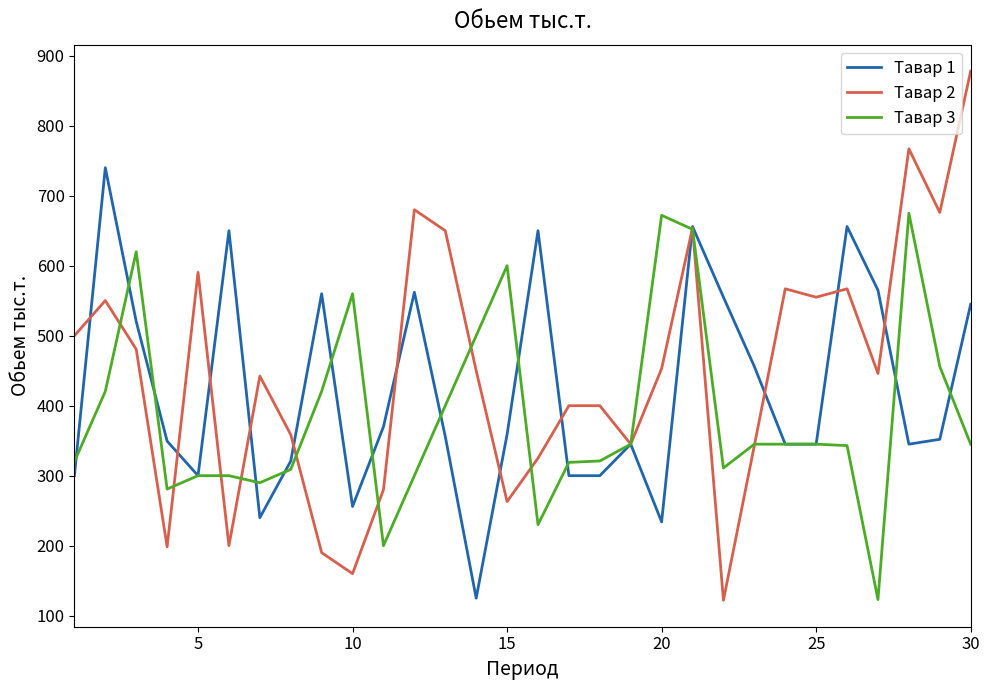

What is the highest value of the Тавар 1 series?

740.0